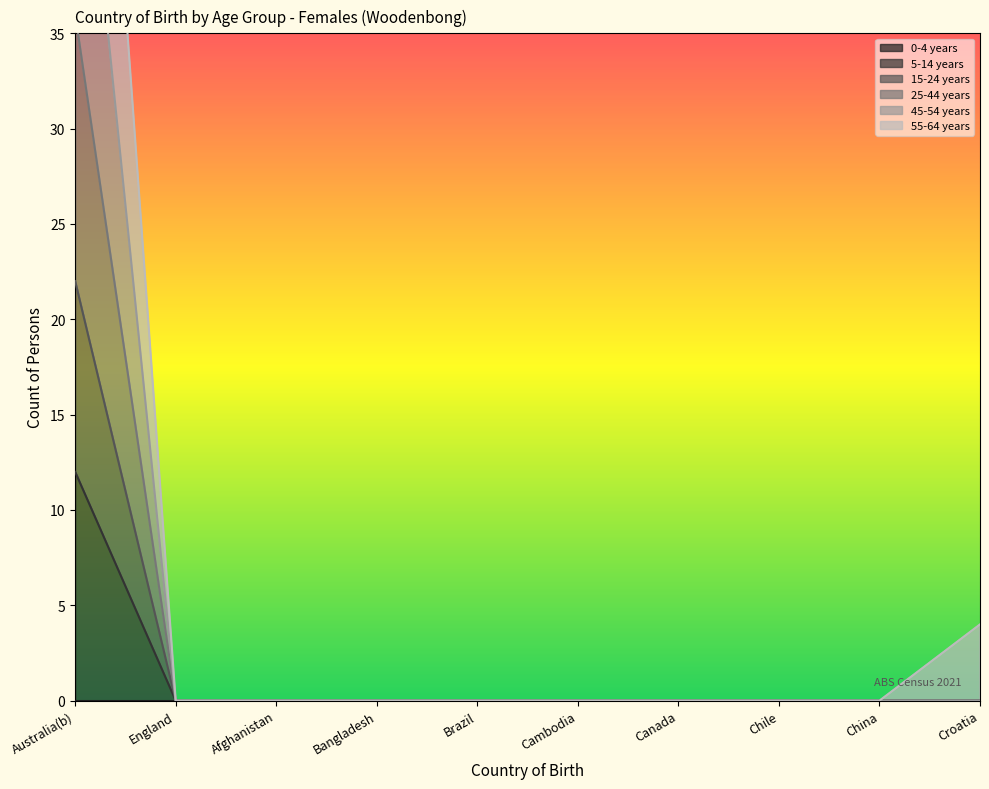

List the labels in order of 45-54 years value, smallest first.

England, Afghanistan, Bangladesh, Brazil, Cambodia, Canada, Chile, China, Croatia, Australia(b)